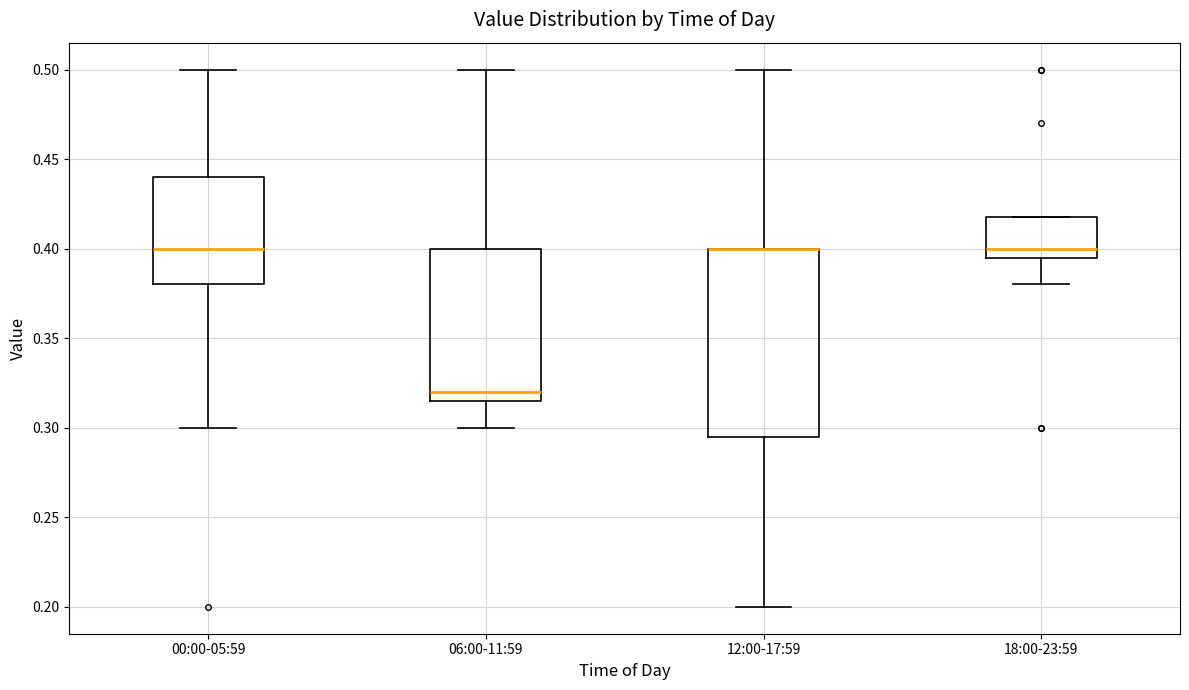

Which box is the tallest, from its lower edge to its upper edge?

12:00-17:59